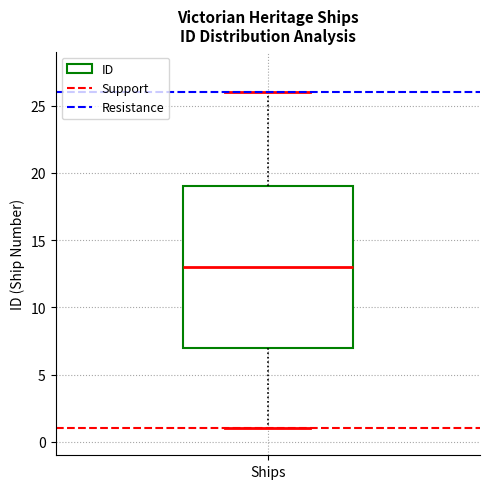

Transcribe this box plot: give where the median line is, the range the box spans, and where the two whiskers end, as read against the y-axis. The values are not printed on the chart, so give them approximately, as read against the axis.

median 13, box 7 to 19, whiskers 1 to 26